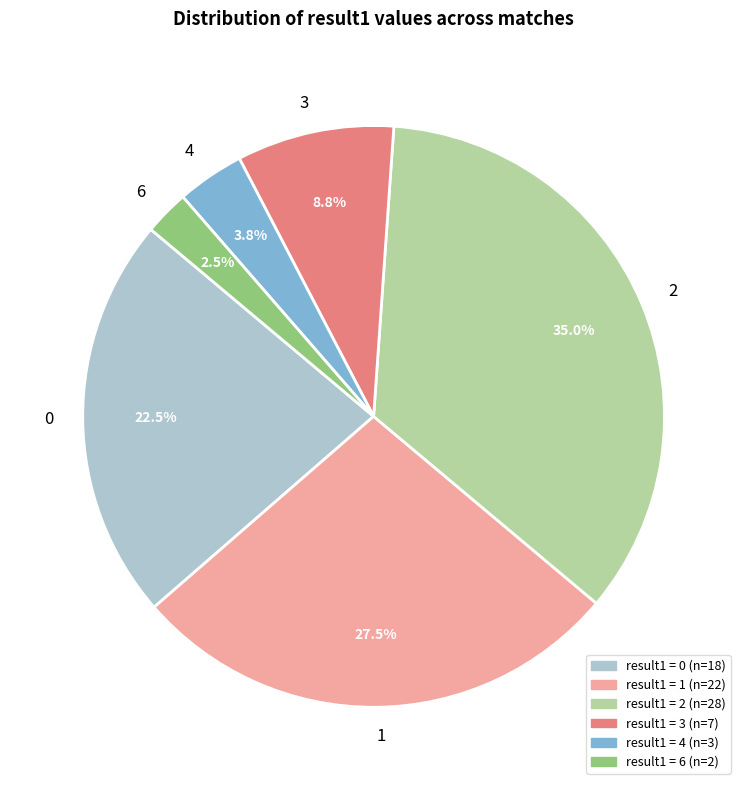

True or false: 2 accounts for 35% of the total.

True